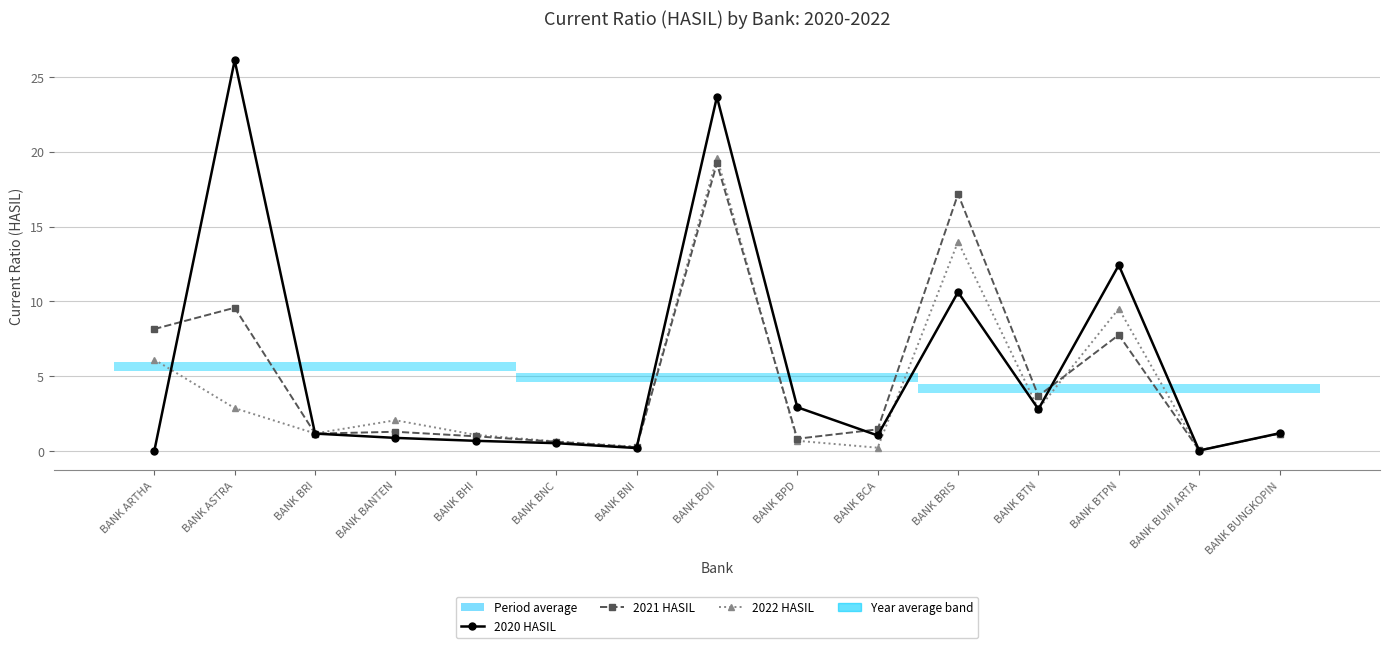

Where is the first local maximum for 2020 HASIL?

BANK ASTRA